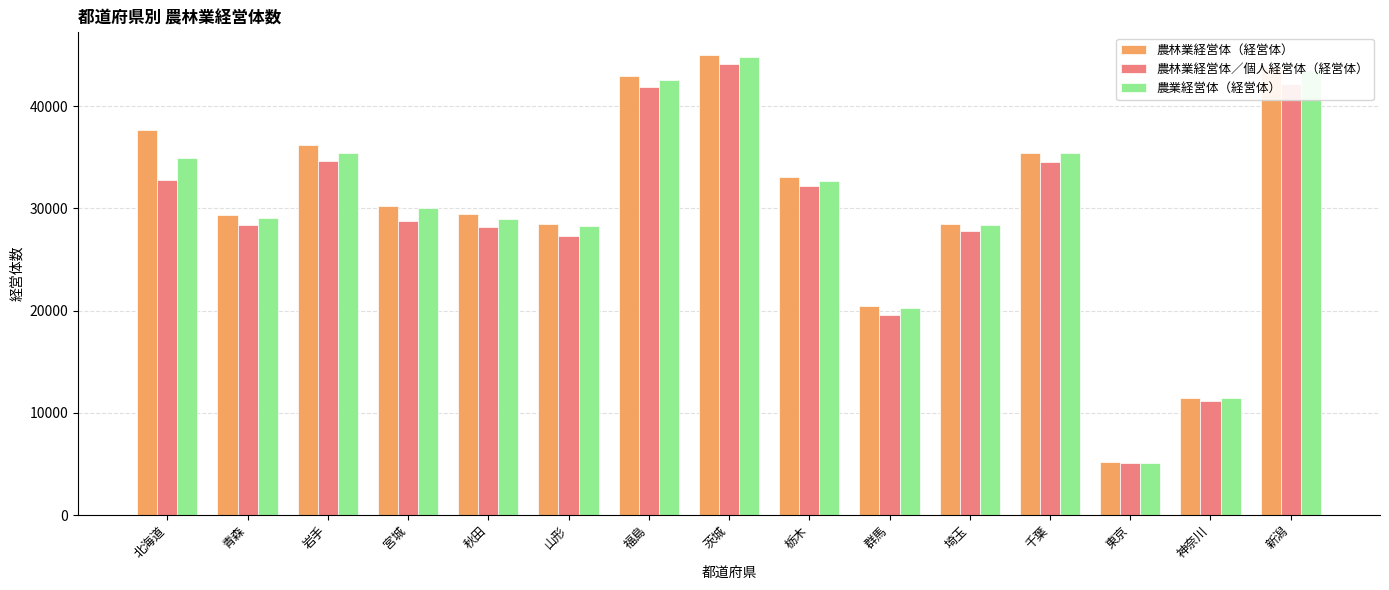

What is the difference between the highest and lowest values at 新潟?

1689